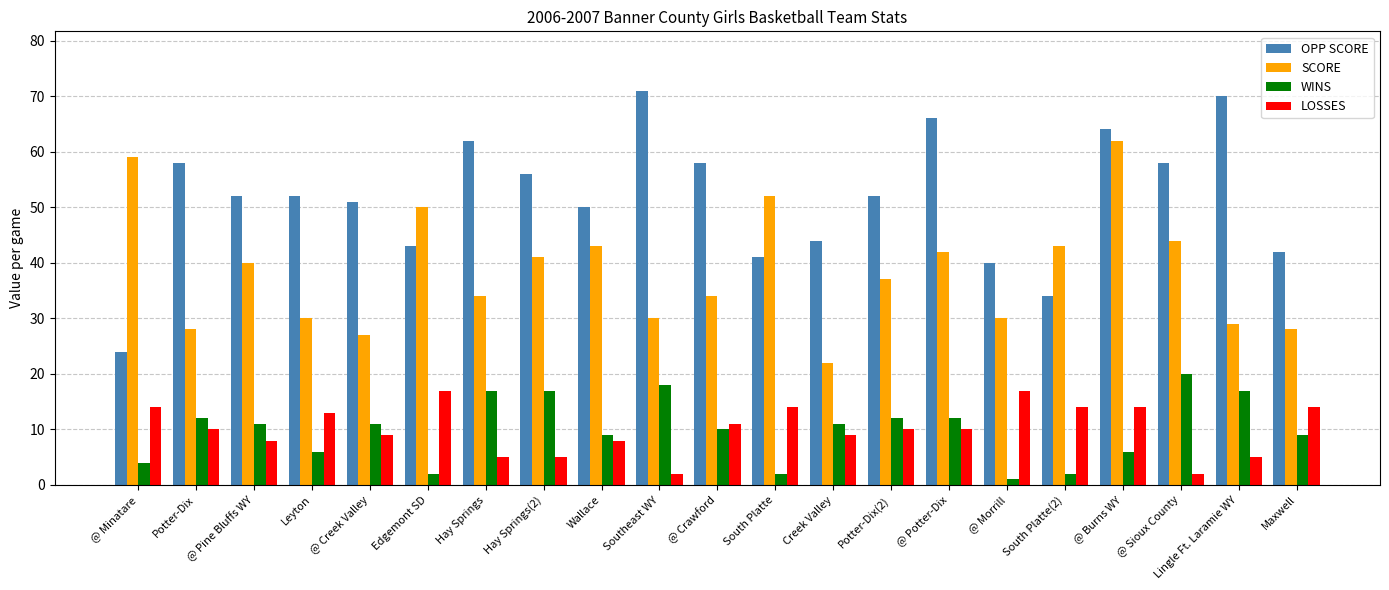

Is it true that WINS equals 12 at Potter-Dix(2)?

True